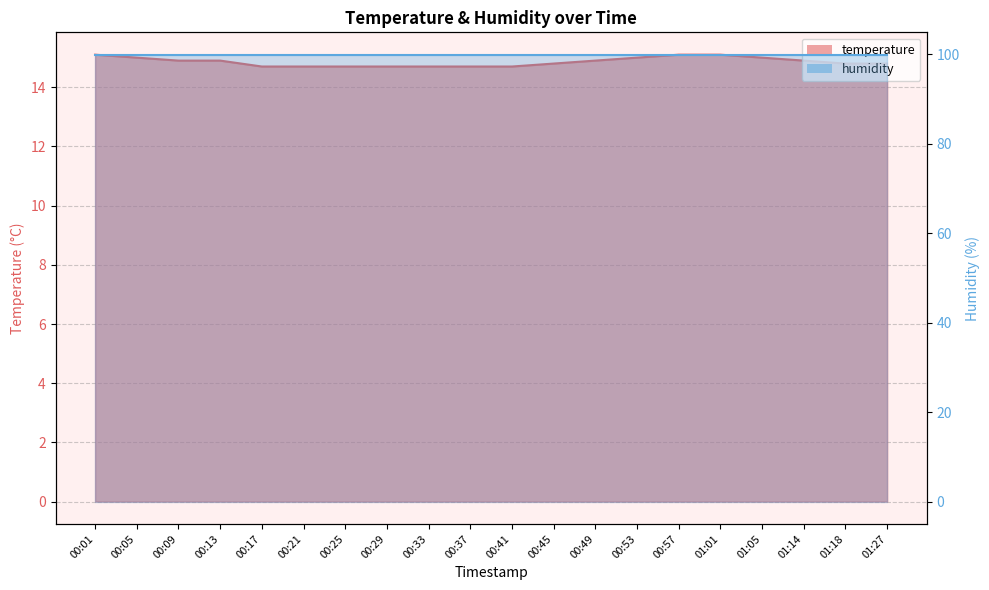

What is the label of the 14th point from the left?

00:53